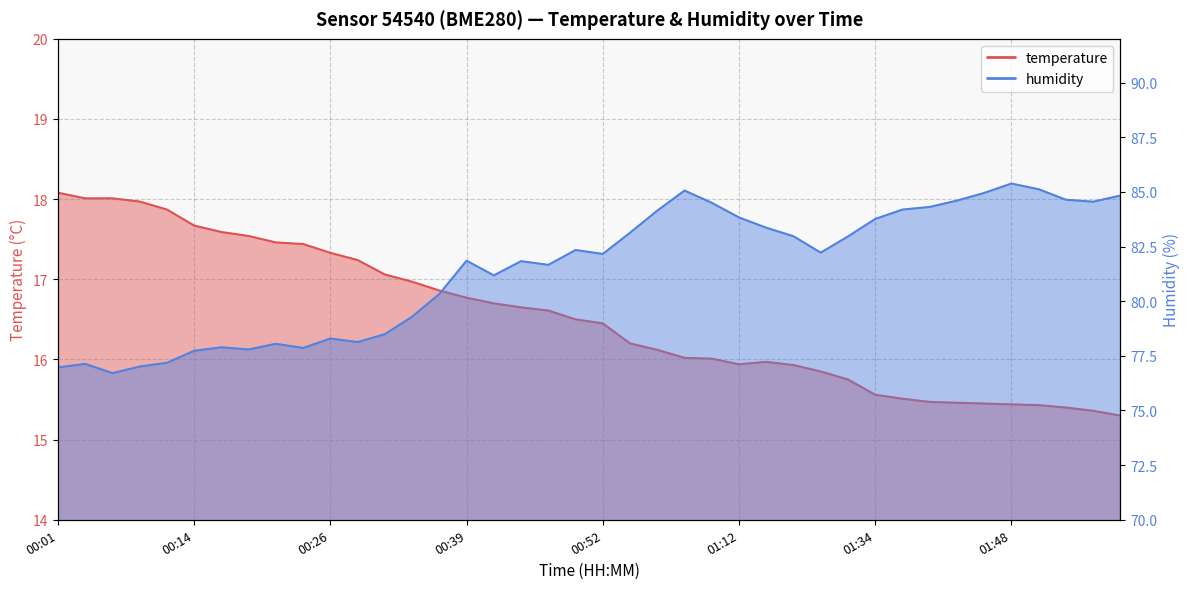

True or false: humidity has more than 1 points higher than both neighbors.

True